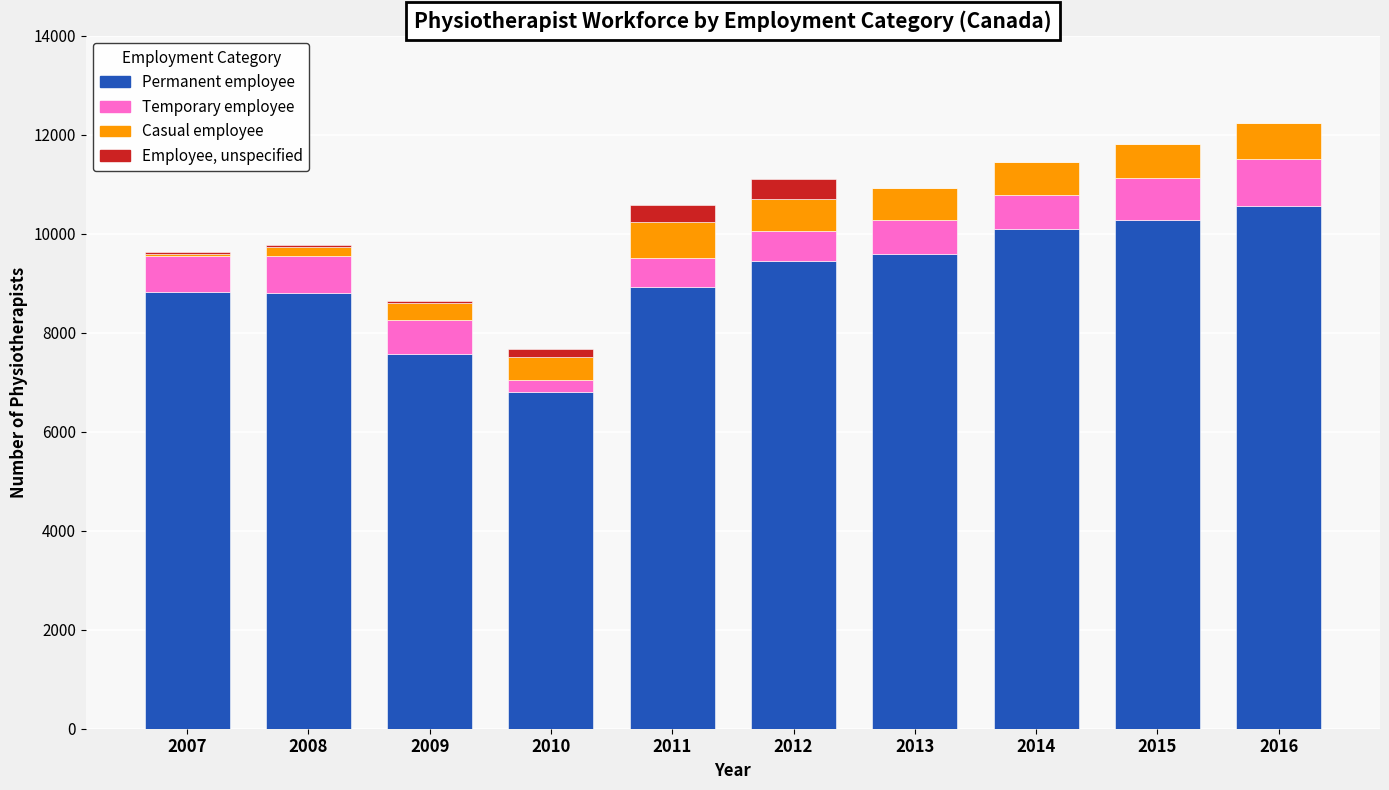

What is the total value across all series at 2011?

10586